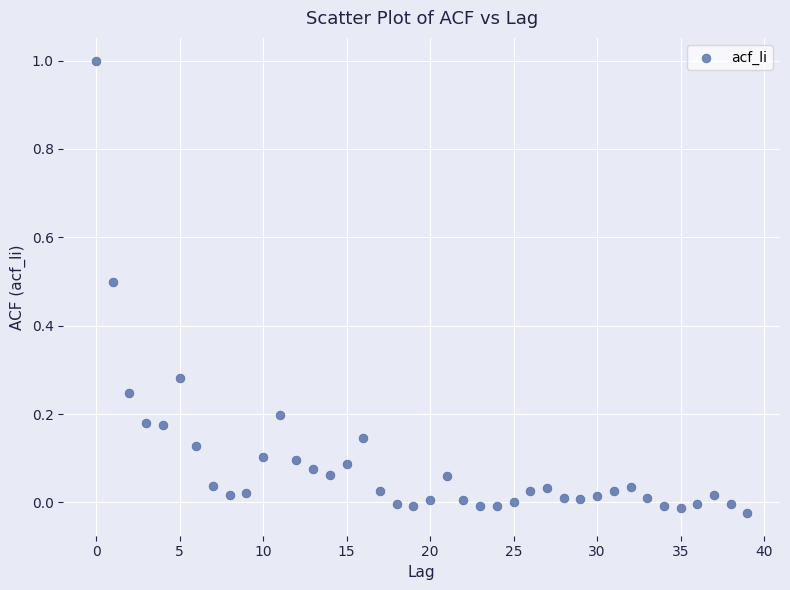

What is the range of Y values (max minus min)?

1.0